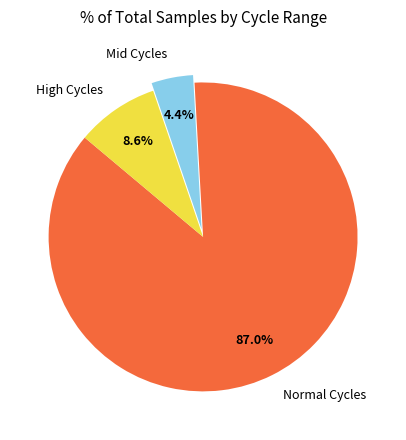

Count the number of slices in the pie.

3